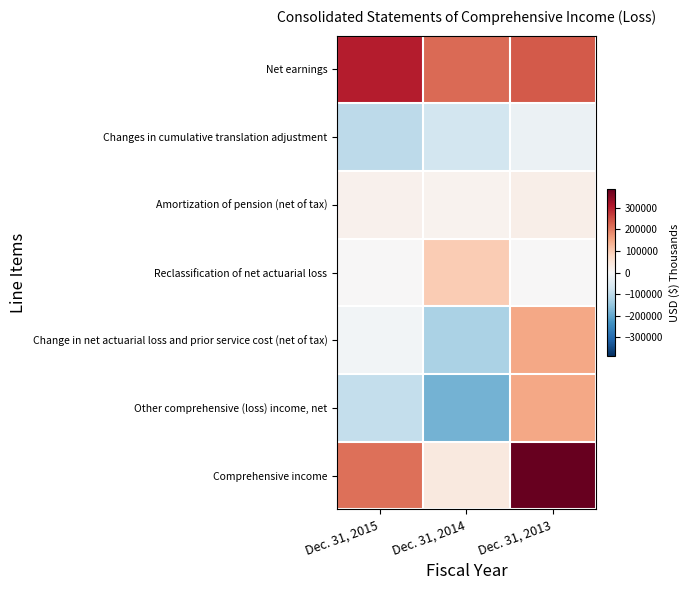

Which series has the widest spread of values?

Comprehensive income